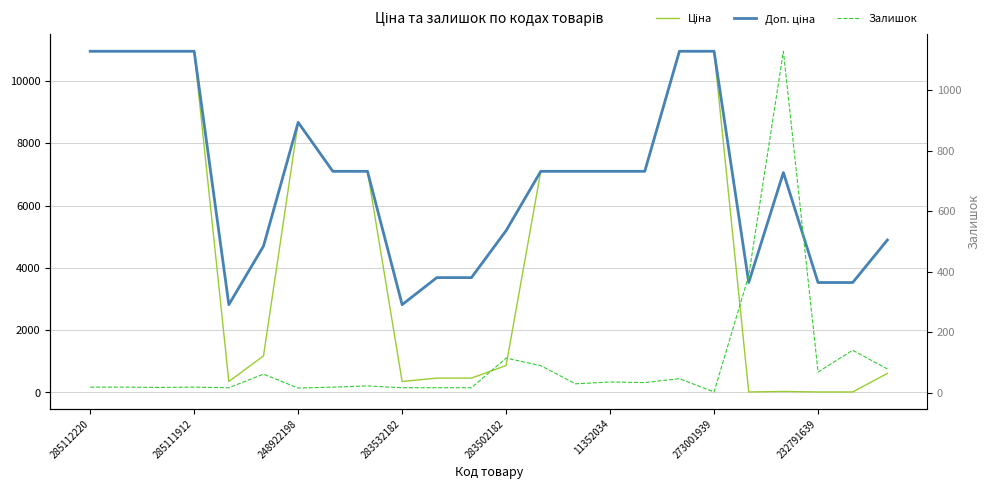

What is the maximum value for Доп. ціна?

10952.0